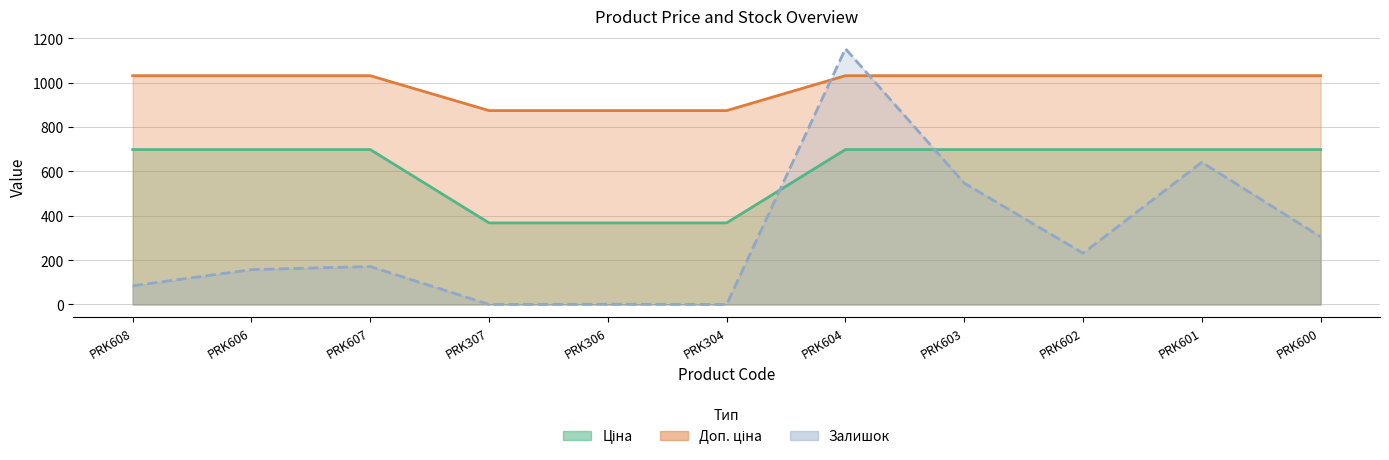

Which series has the widest spread of values?

Залишок